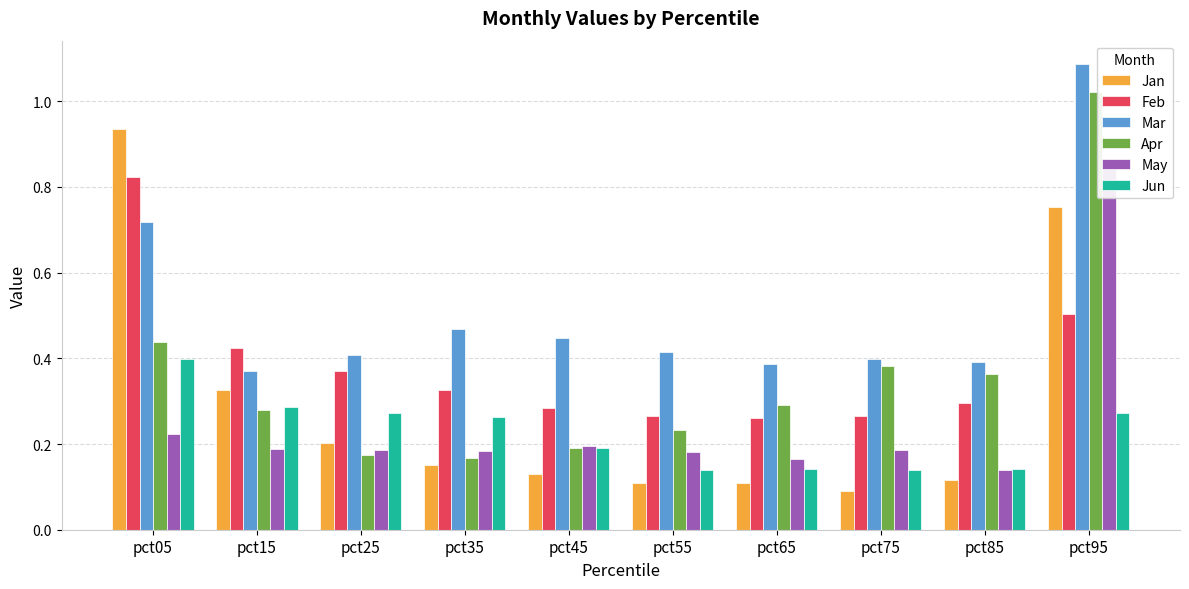

Count the number of categories in the chart.

10